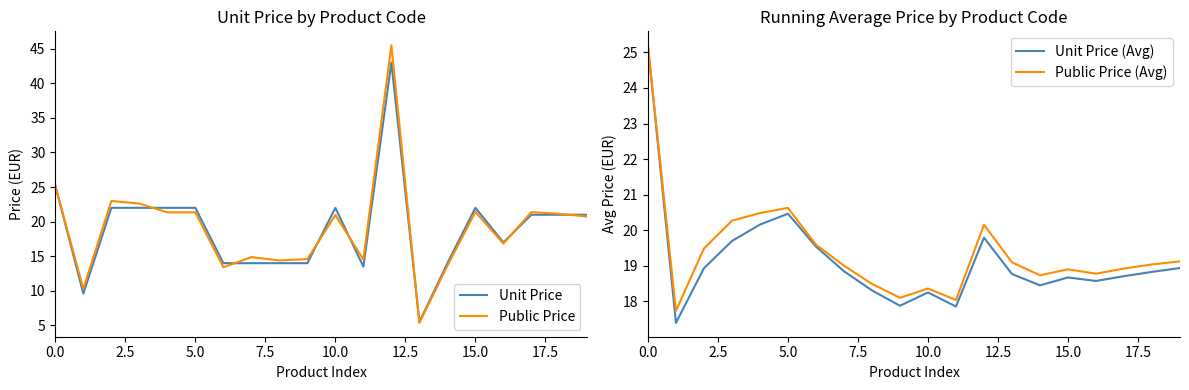

True or false: Unit Price (Avg) has a value of 18.3 at 10.0.

True